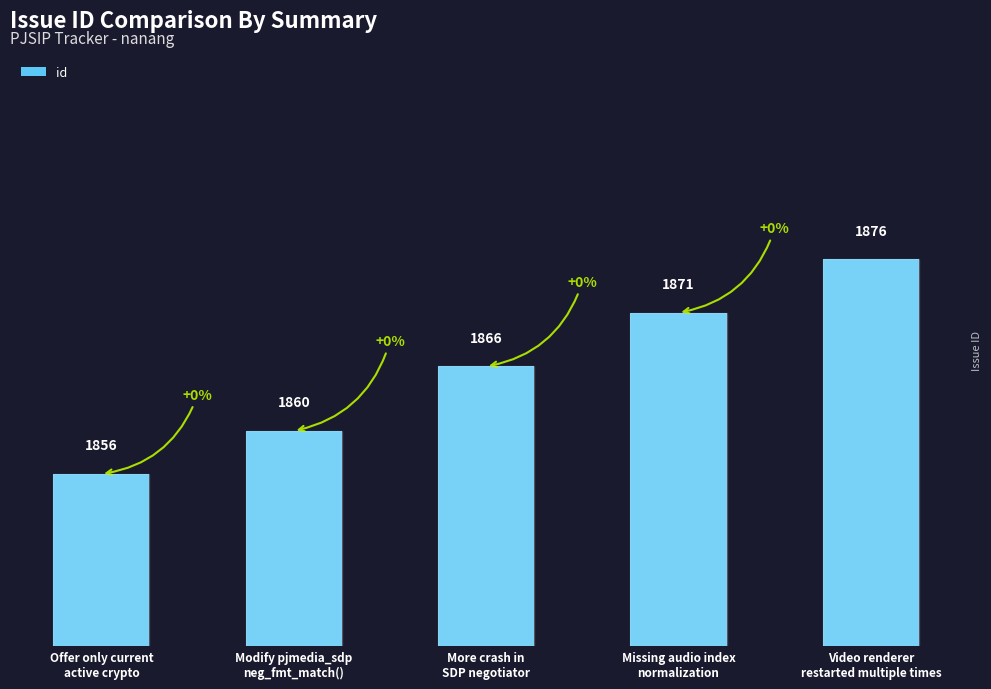

What position from the right is Modify pjmedia_sdp
neg_fmt_match()?

4